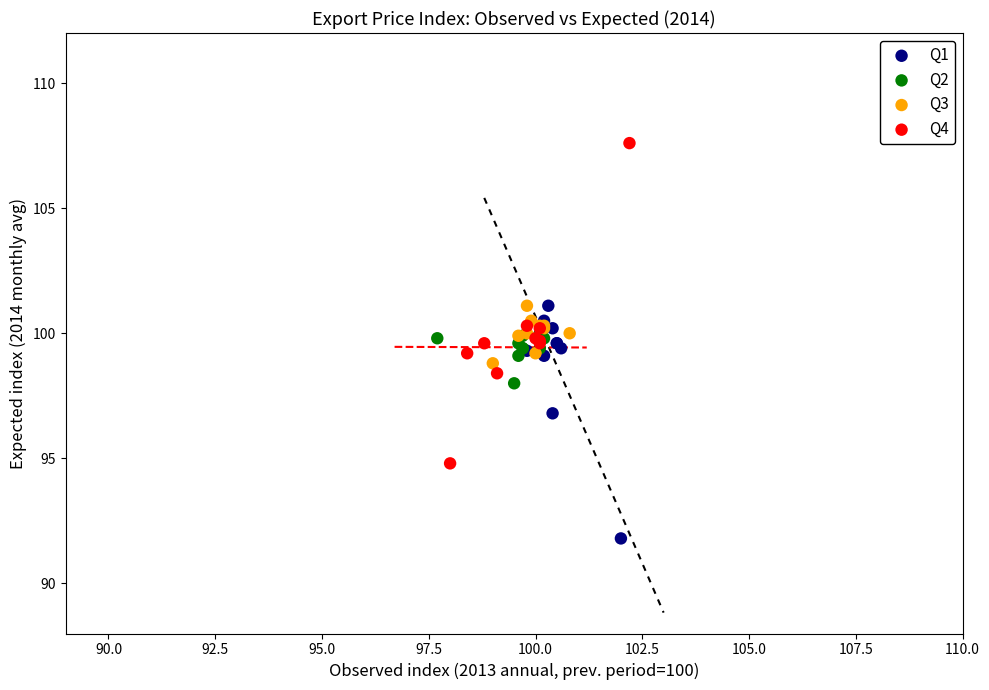

What are all the series names shown in the legend?

Q1, Q2, Q3, Q4